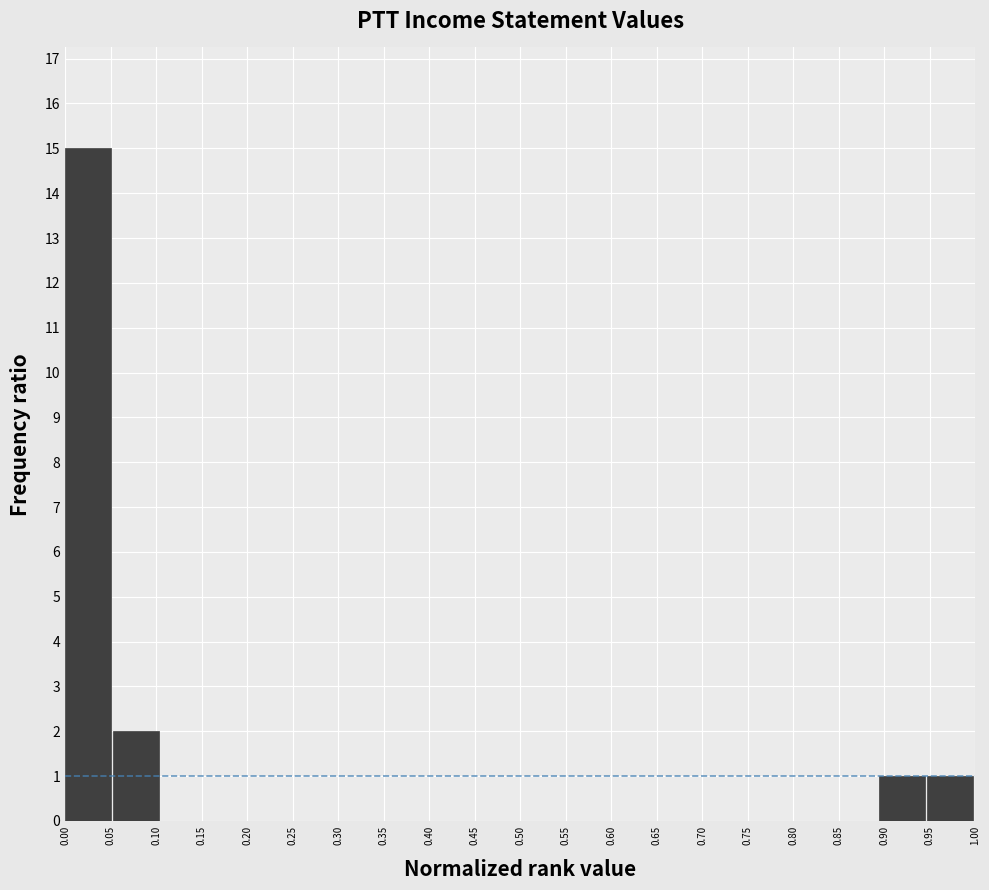

Reading left to right, list every bar in this chart as the range it spans on the x-axis followed by its height. Neither the bar edges nor the heights are printed on the chart, so give them approximately, as read against the axes.

0.000 to 0.055: 15
0.055 to 0.105: 2
0.105 to 0.160: 0
0.160 to 0.210: 0
0.210 to 0.265: 0
0.265 to 0.315: 0
0.315 to 0.370: 0
0.370 to 0.420: 0
0.420 to 0.475: 0
0.475 to 0.525: 0
0.525 to 0.580: 0
0.580 to 0.630: 0
0.630 to 0.685: 0
0.685 to 0.735: 0
0.735 to 0.790: 0
0.790 to 0.840: 0
0.840 to 0.895: 0
0.895 to 0.945: 1
0.945 to 1.000: 1